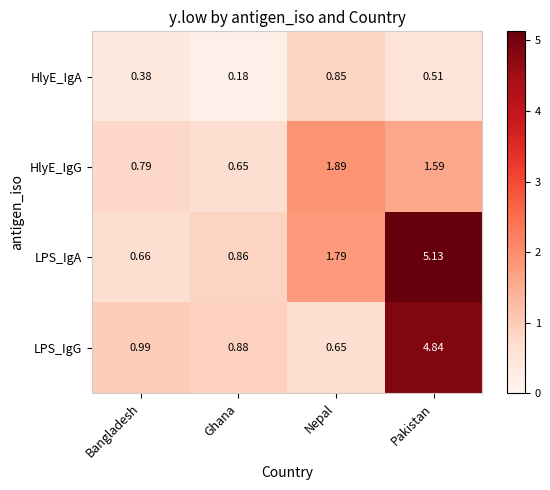

List the series in order of their overall mean, highest first.

LPS_IgA, LPS_IgG, HlyE_IgG, HlyE_IgA